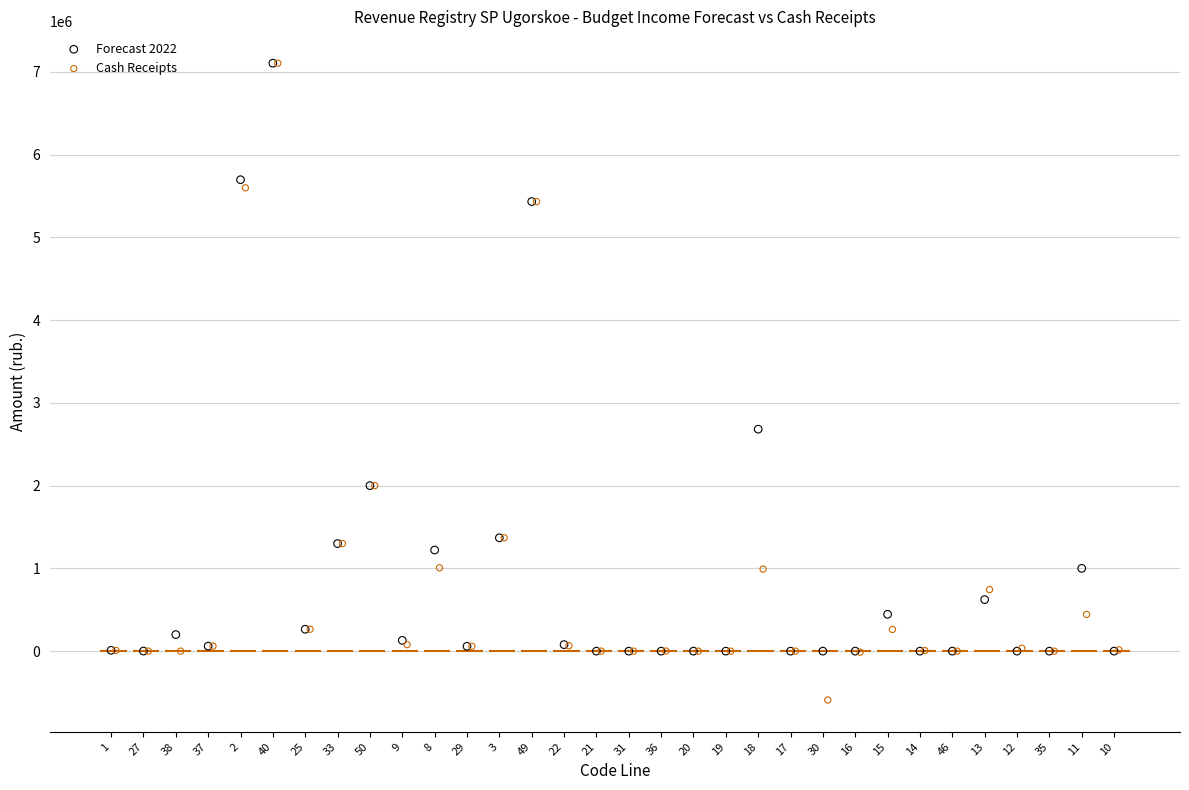

Which series contains the lowest Y value?

Cash Receipts